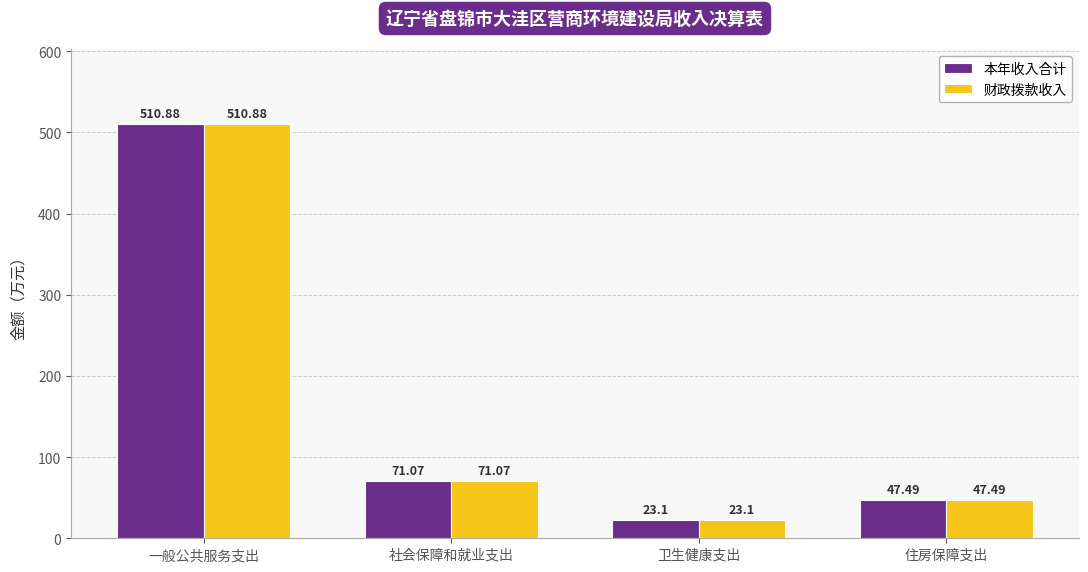

What are all the series names shown in the legend?

本年收入合计, 财政拨款收入